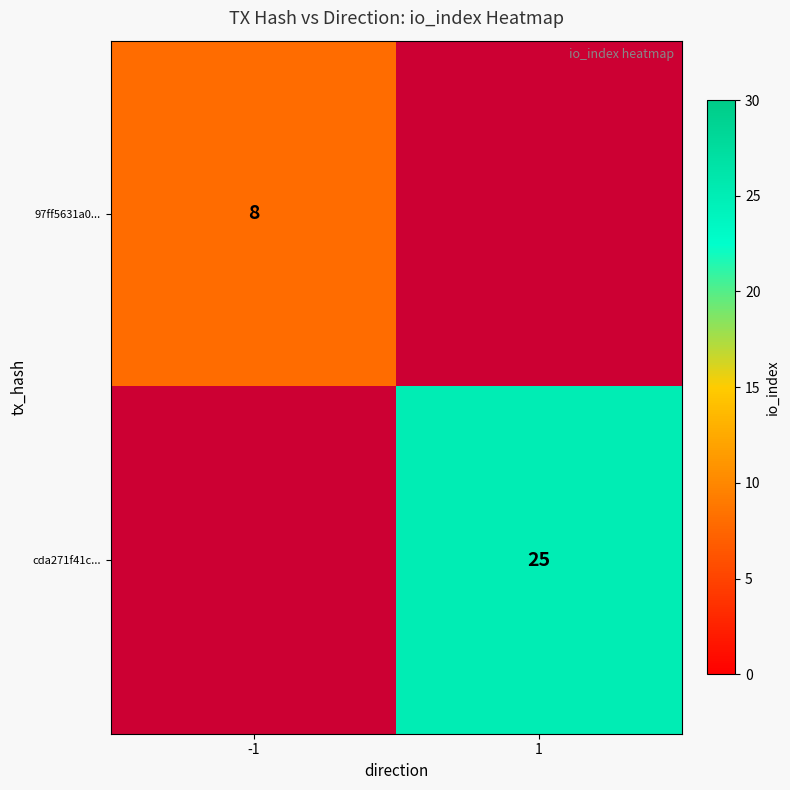

Is it true that cda271f41c... equals 25 at 1?

True